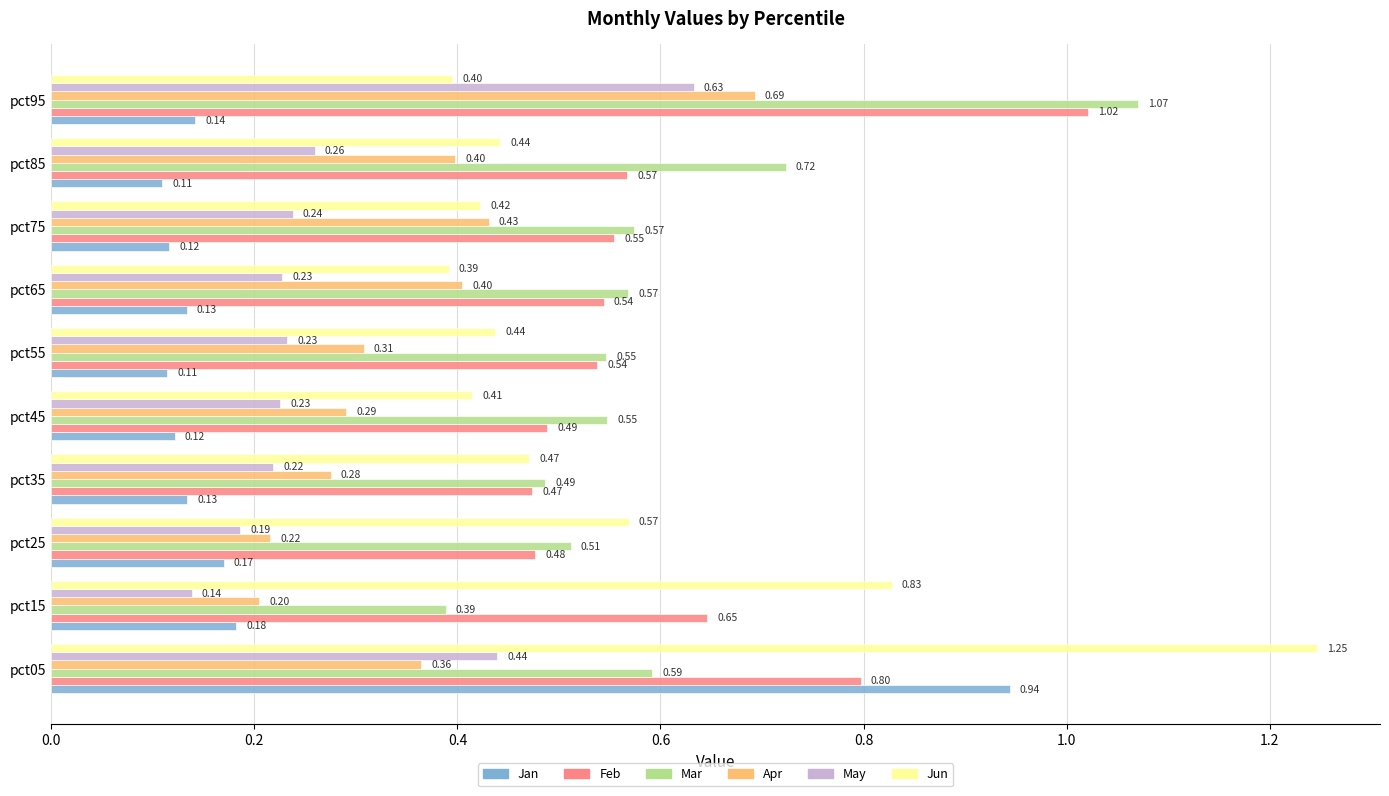

What is the sum of the Apr values at pct75 and pct05?

0.8